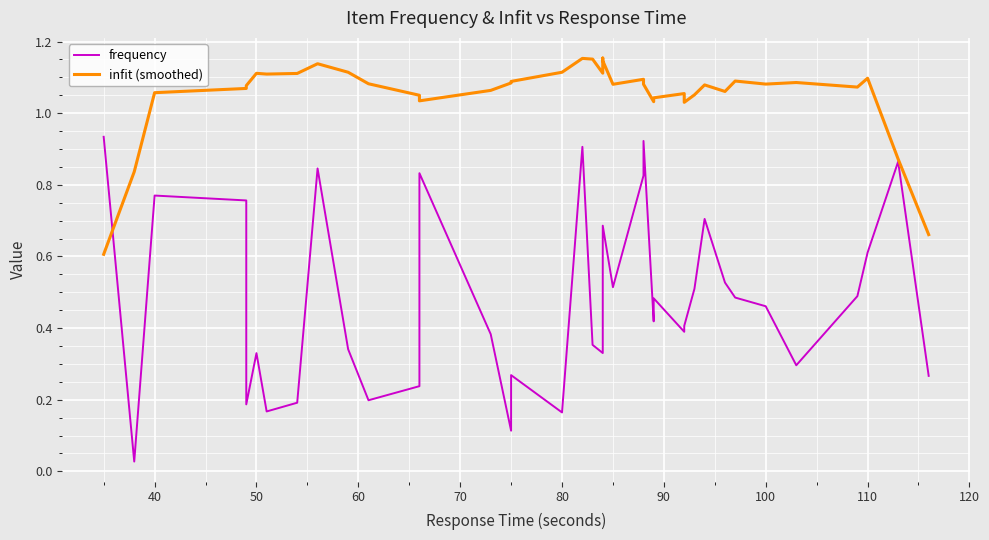

What is the value of the infit (smoothed) point at the 37th from the left?

1.1